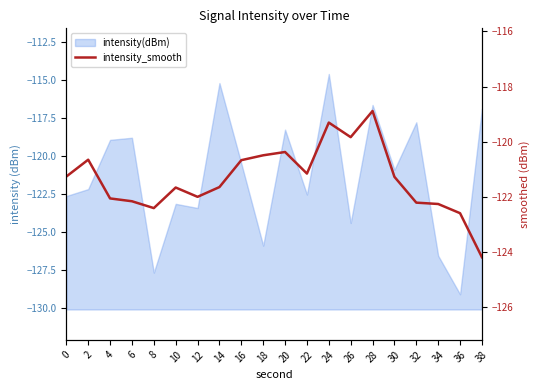

Reading right to left, extract all data points from this chart.

-124.2	-122.6	-122.3	-122.2	-121.3	-118.9	-119.8	-119.3	-121.2	-120.4	-120.5	-120.7	-121.6	-122.0	-121.7	-122.4	-122.2	-122.1	-120.7	-121.3